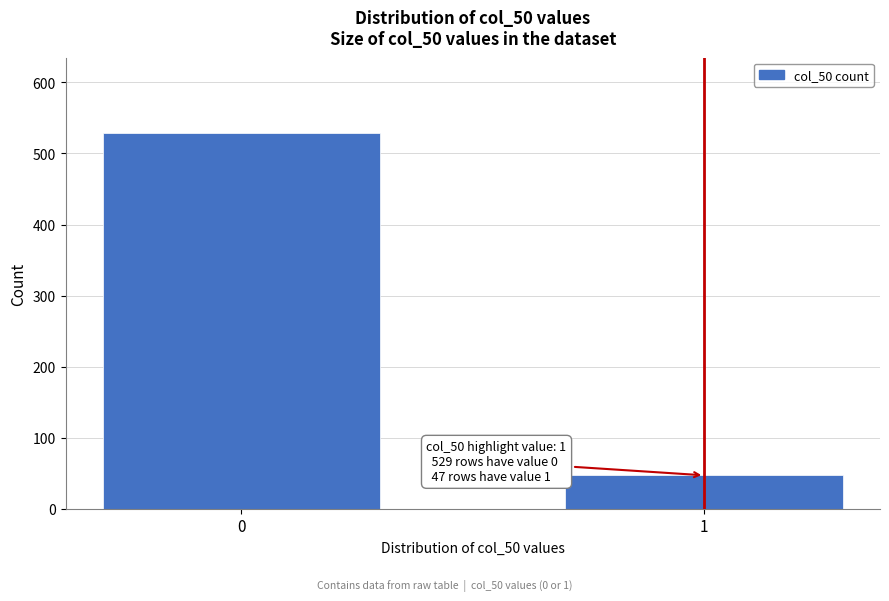

Reading left to right, what are all the values shown in this chart?

0=529	1=47